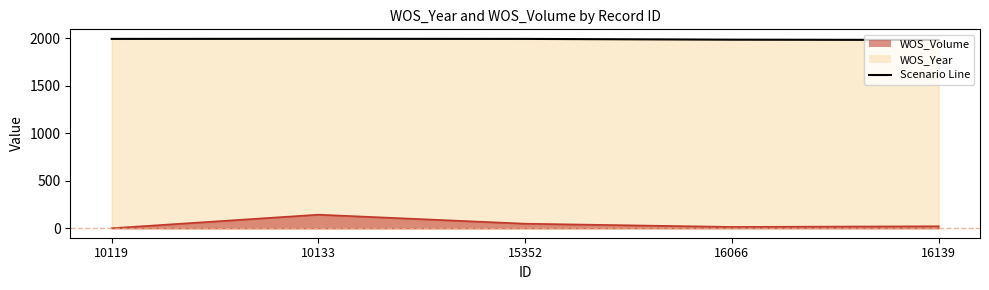

What is the difference between the maximum and minimum values in the WOS_Volume series?

143